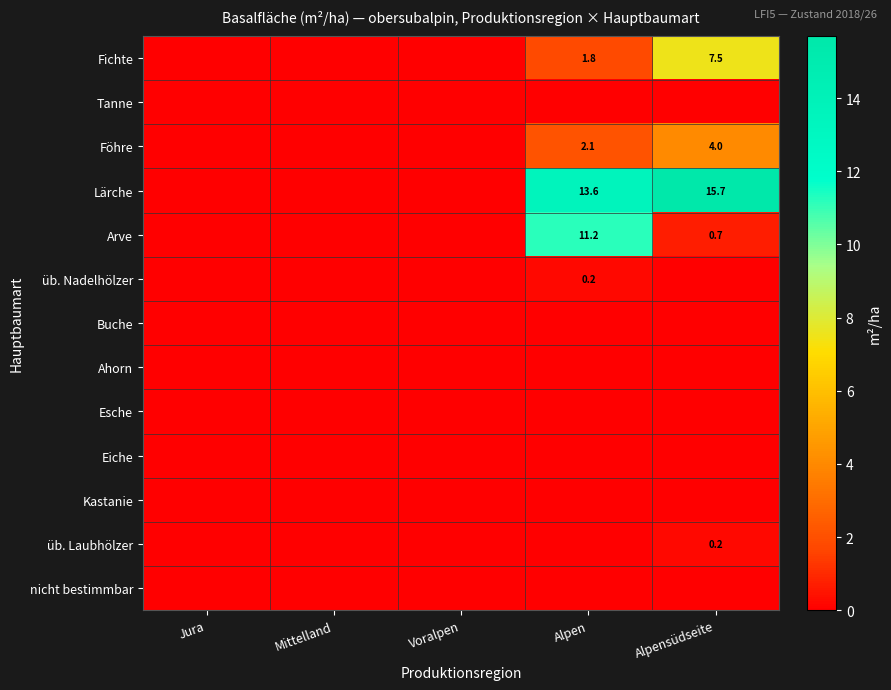

What is the difference between the Föhre values at Alpensüdseite and Alpen?

1.9